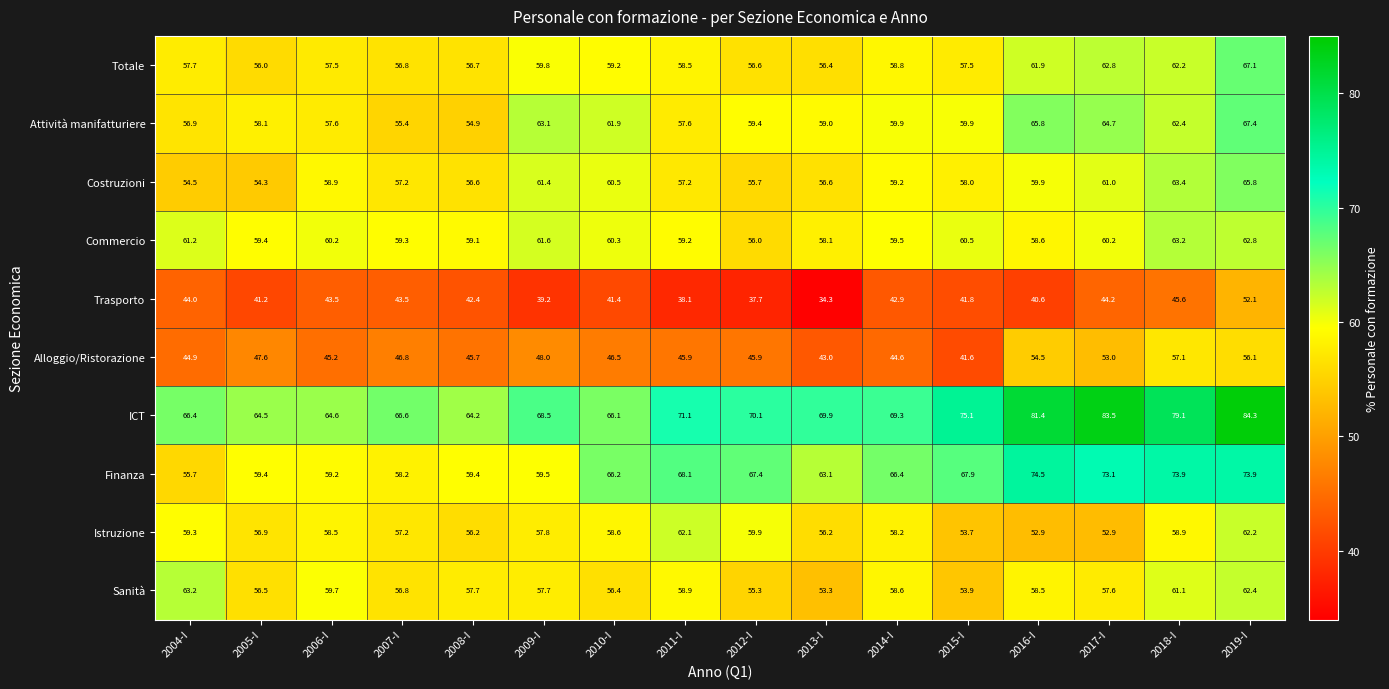

At how many categories does at least one series exceed 53?

16